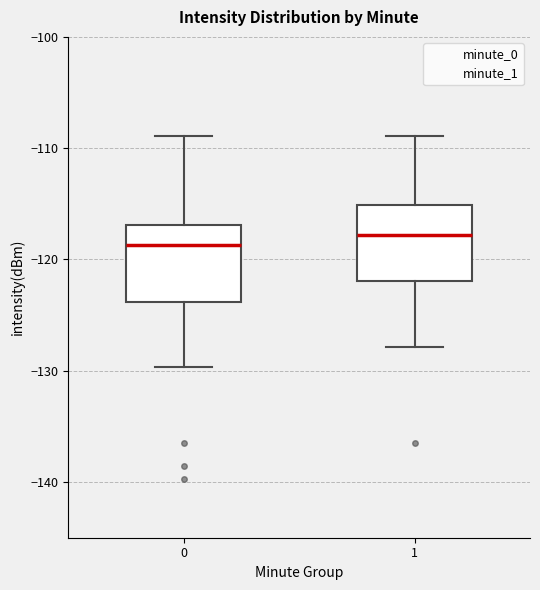

Where does the upper whisker of the box at x = 1 end on the y-axis? The values are not printed on the chart, so give them approximately, as read against the axis.

-109